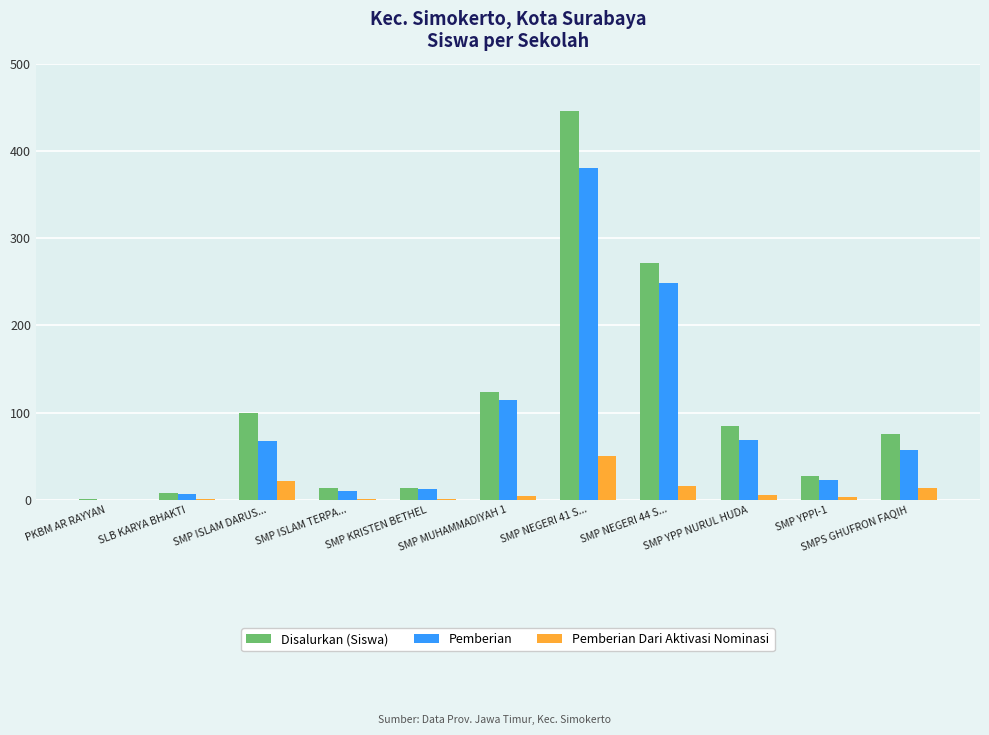

What is the sum of all Pemberian Dari Aktivasi Nominasi values?

116